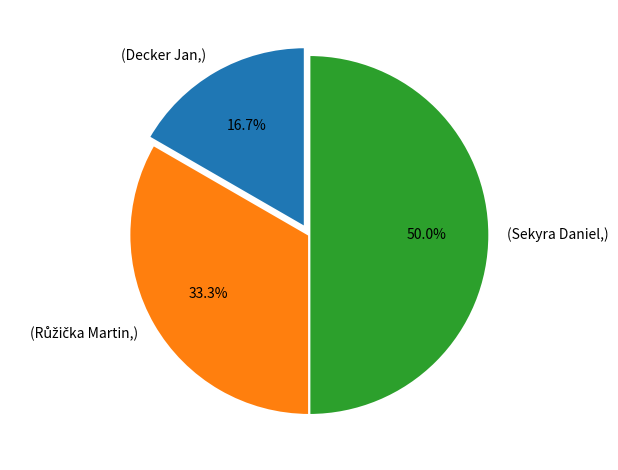

Which slice is the smallest?

(Decker Jan,)